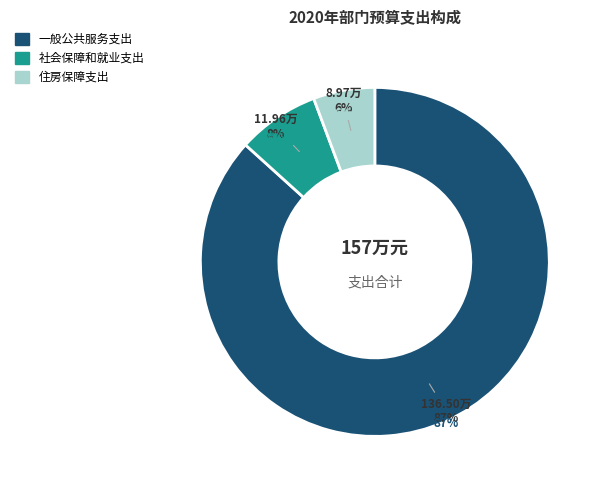

Is it true that 201、一般公共服务支出 is 87% of the pie?

True